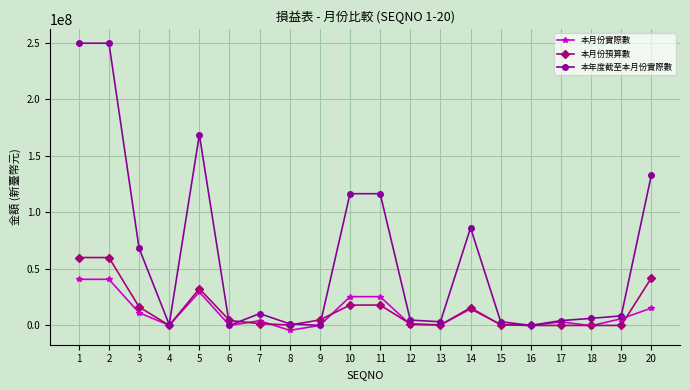

The value of 本年度截至本月份實際數 at 10 is 116411192. True or false?

True